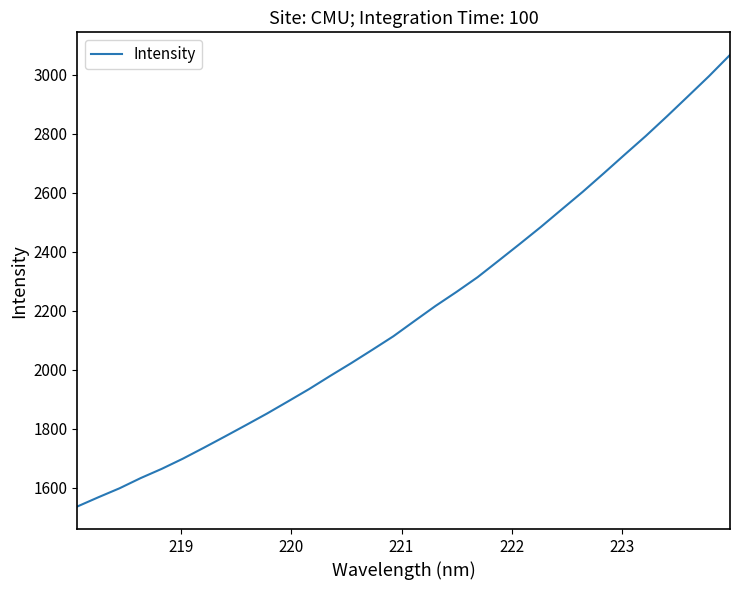

What is the maximum value shown in the chart?

3067.4